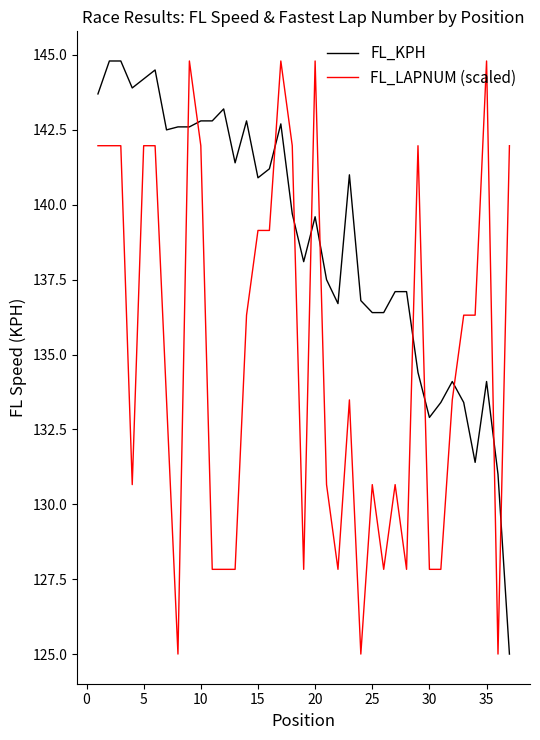

After their last crossing, which series has the higher values: FL_KPH or FL_LAPNUM (scaled)?

FL_LAPNUM (scaled)